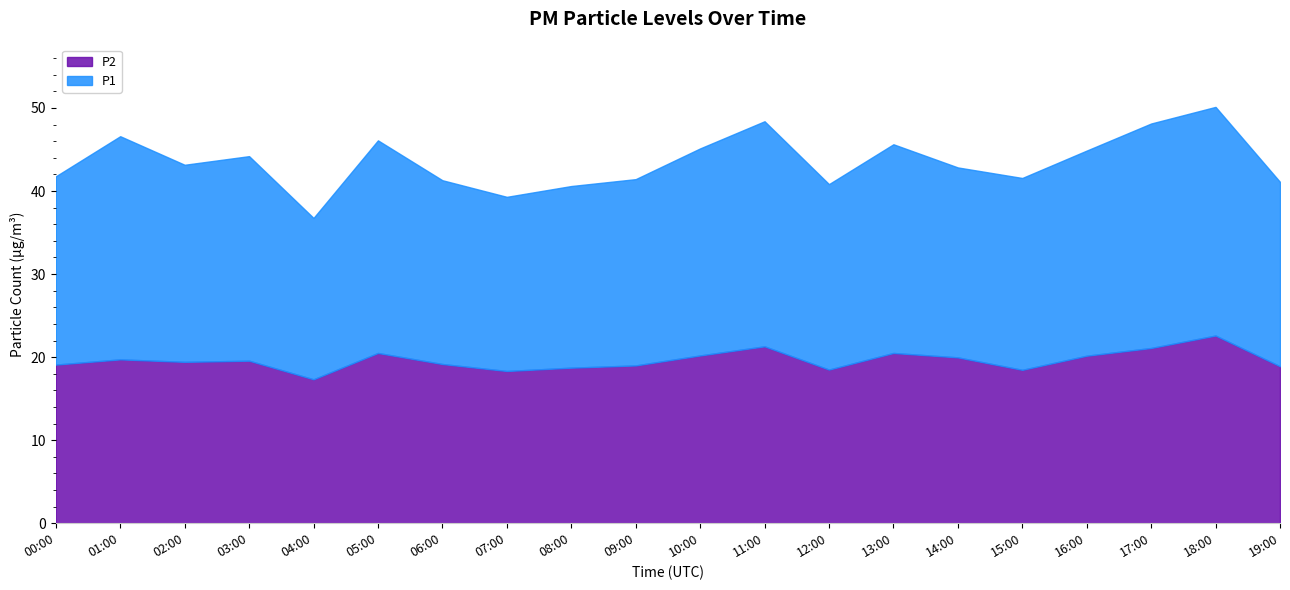

Reading right to left, list all the values displayed in this chart.

P2: 19:00=18.9	18:00=22.6	17:00=21.1	16:00=20.2	15:00=18.5	14:00=20.0	13:00=20.5	12:00=18.5	11:00=21.3	10:00=20.2	09:00=19.0	08:00=18.7	07:00=18.3	06:00=19.2	05:00=20.5	04:00=17.3	03:00=19.6	02:00=19.4	01:00=19.7	00:00=19.1
P1: 19:00=41.1	18:00=50.1	17:00=48.1	16:00=44.9	15:00=41.6	14:00=42.8	13:00=45.6	12:00=40.8	11:00=48.4	10:00=45.1	09:00=41.4	08:00=40.6	07:00=39.3	06:00=41.3	05:00=46.1	04:00=36.8	03:00=44.2	02:00=43.2	01:00=46.6	00:00=41.8